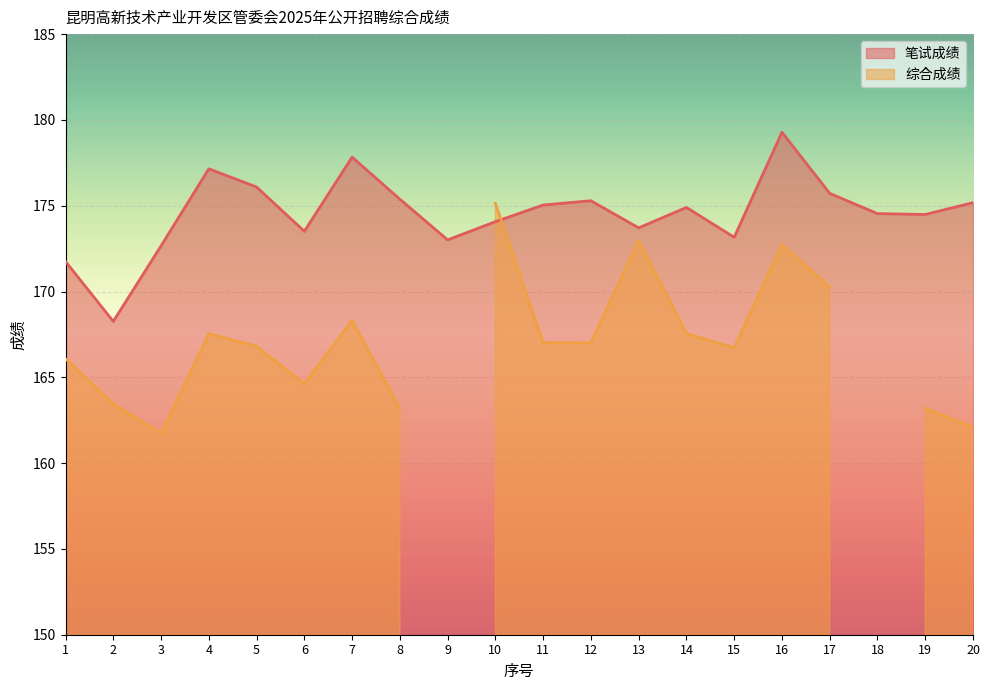

What is the maximum value shown in the chart?

179.3